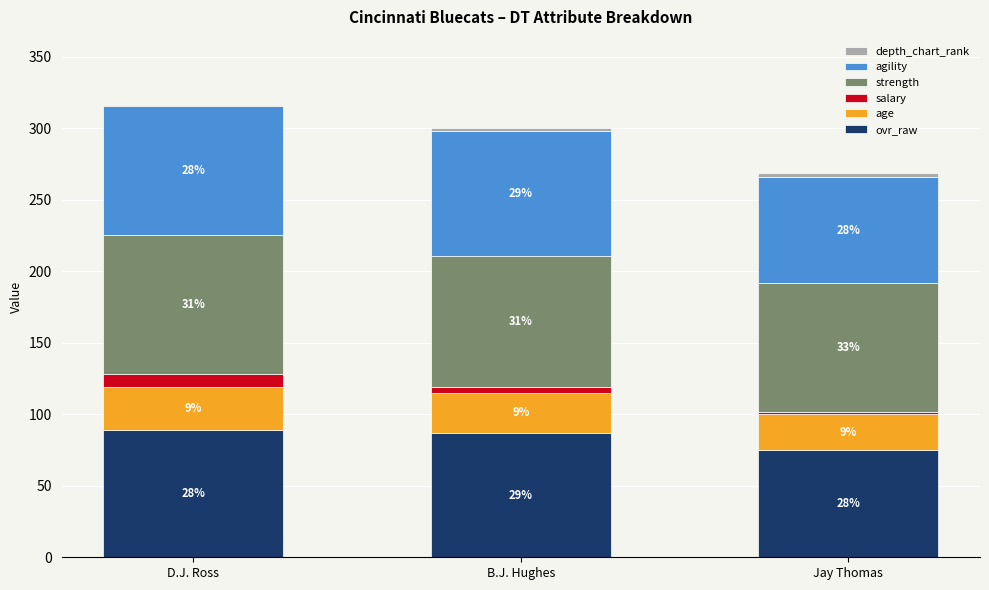

What is the difference between the maximum and second lowest values in the age series?

2.0